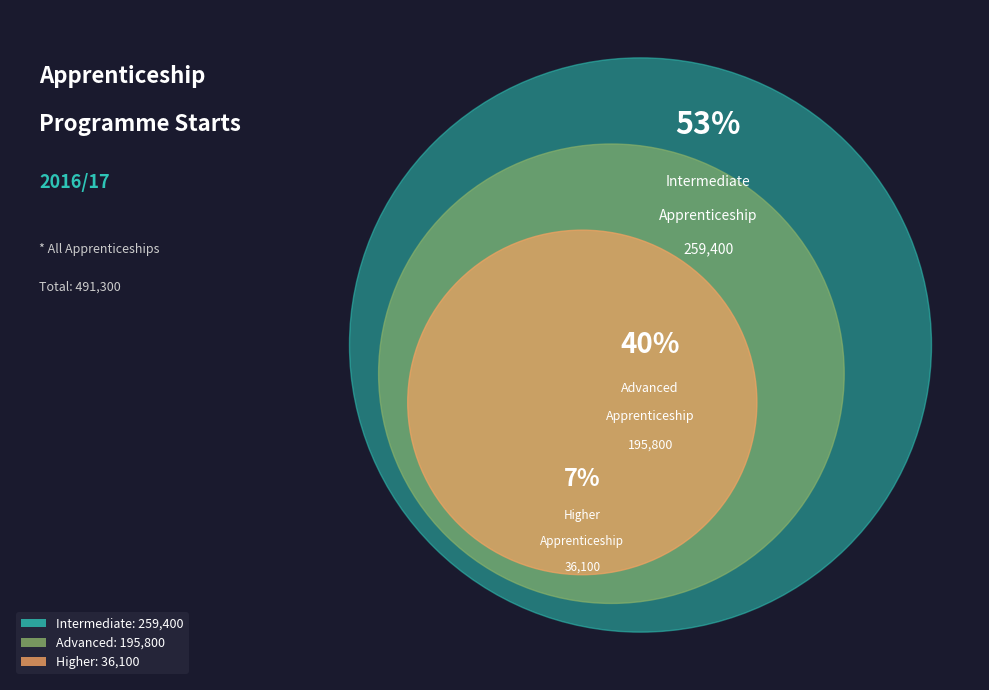

To the nearest percent, what portion does Advanced Apprenticeship represent?

40%